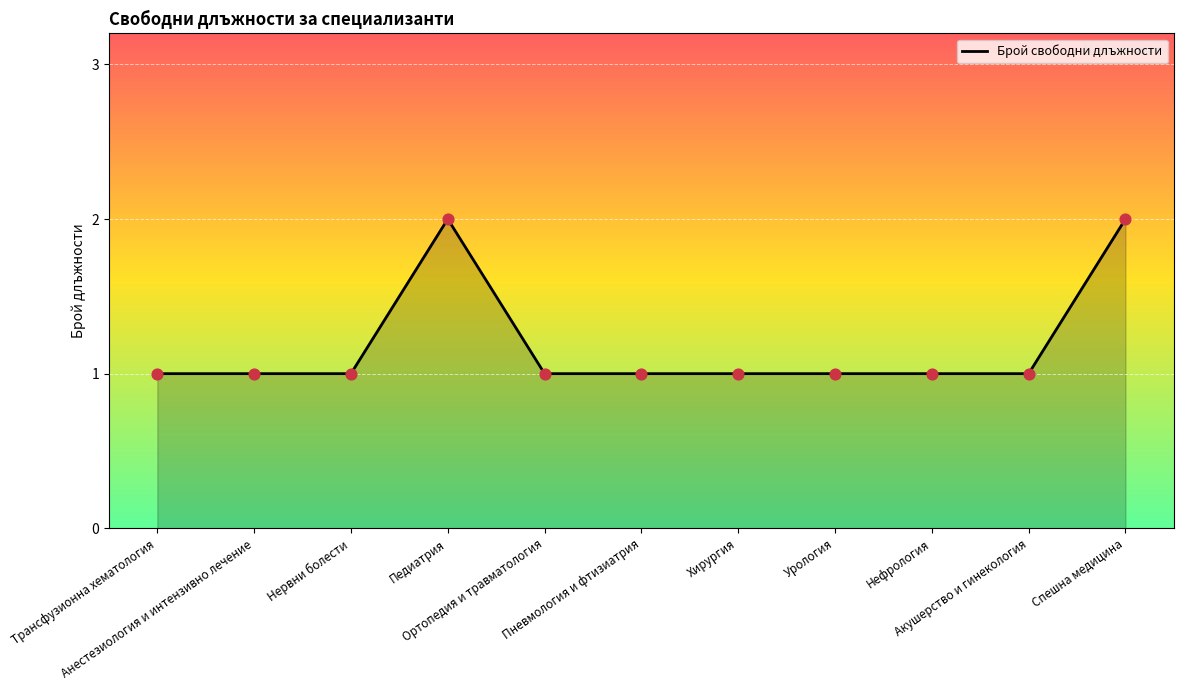

Approximately how many times larger is the value at Акушерство и гинекология compared to Нервни болести?

1.0